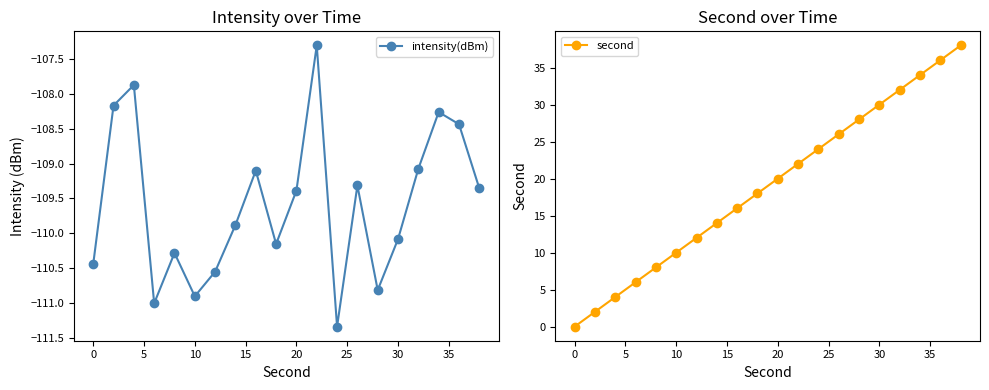

What is the lowest value of the intensity(dBm) series?

-111.3